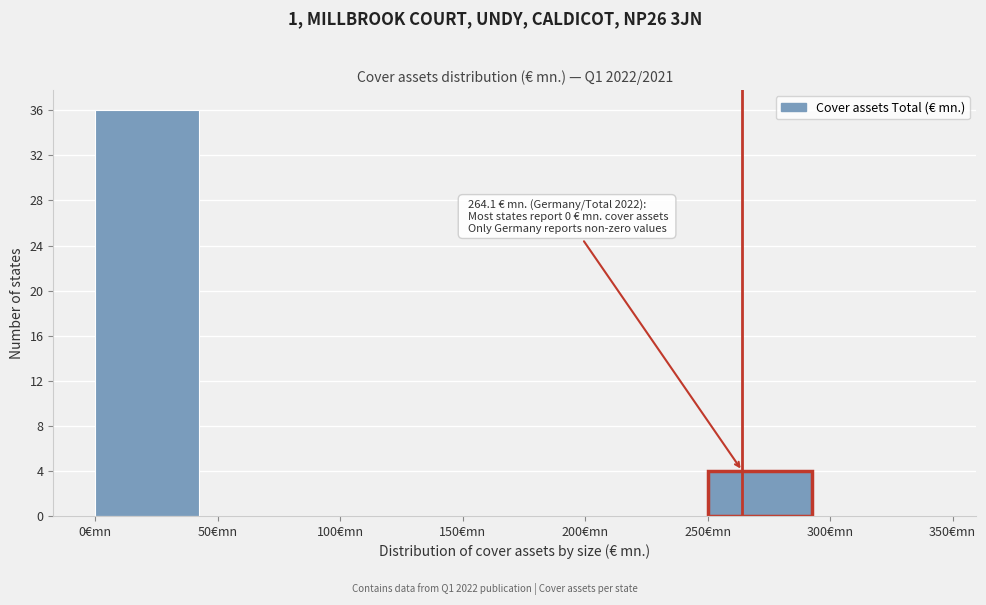

Which range on the x-axis has the tallest bar?

0 to 50